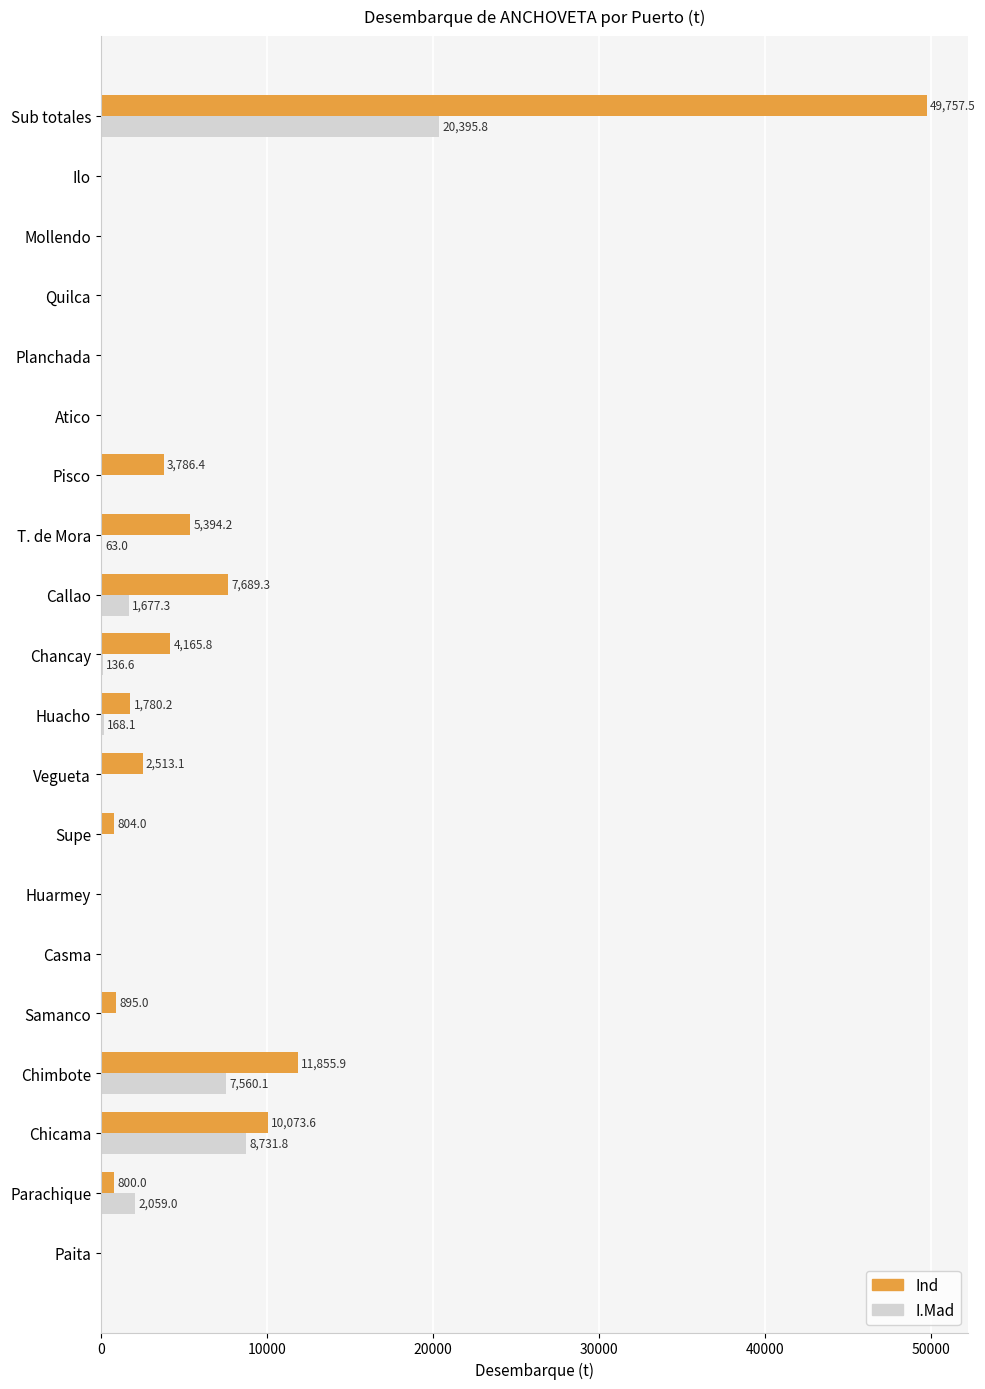

What are all the series names shown in the legend?

Ind, I.Mad